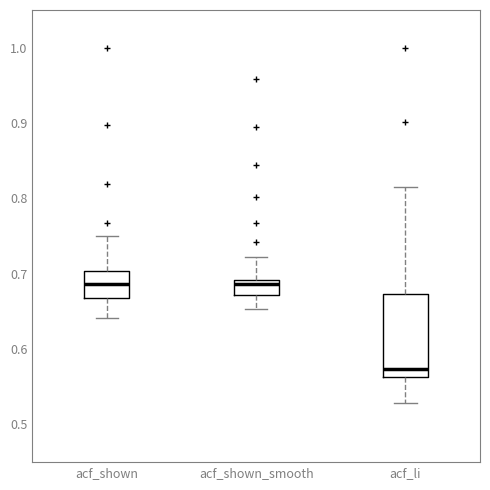

Comparing the boxes themselves (not the whiskers), which one is the tallest?

acf_li